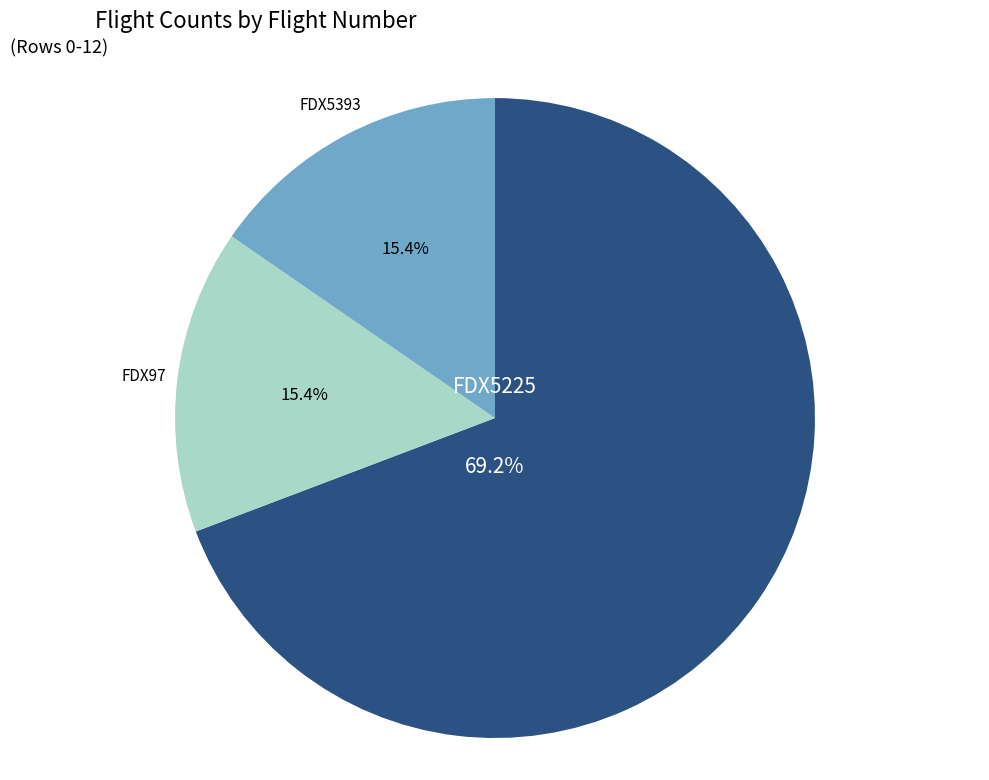

True or false: FDX5225 accounts for 58% of the total.

False